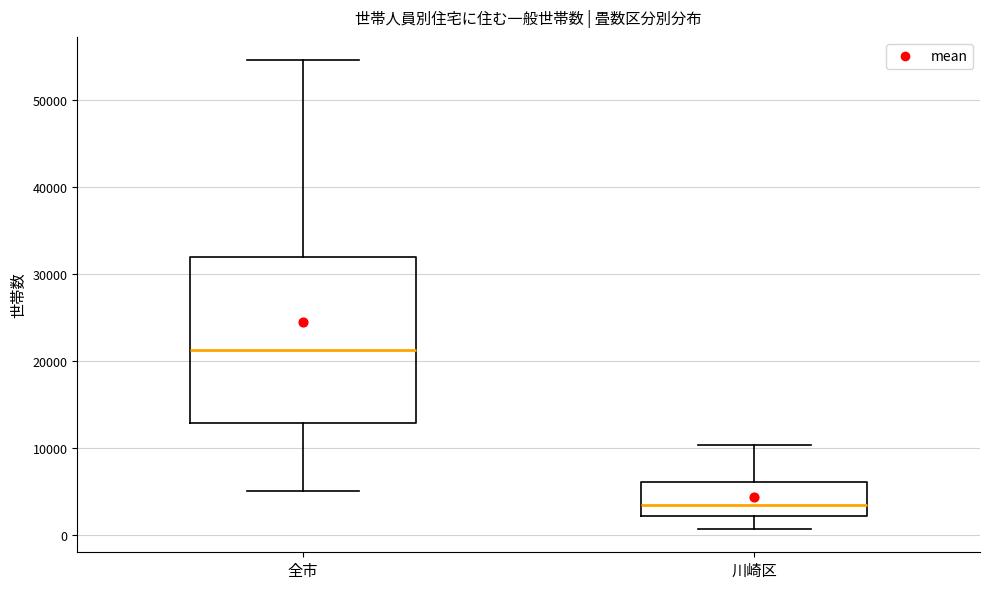

Reading left to right, transcribe this box plot: for each box, give where its median line is, the range the box spans, and where its two whiskers end, as read against the y-axis. The values are not printed on the chart, so give them approximately, as read against the axis.

全市: median 21000, box 13000 to 32000, whiskers 5000 to 55000
川崎区: median 3000, box 2000 to 6000, whiskers 1000 to 10000